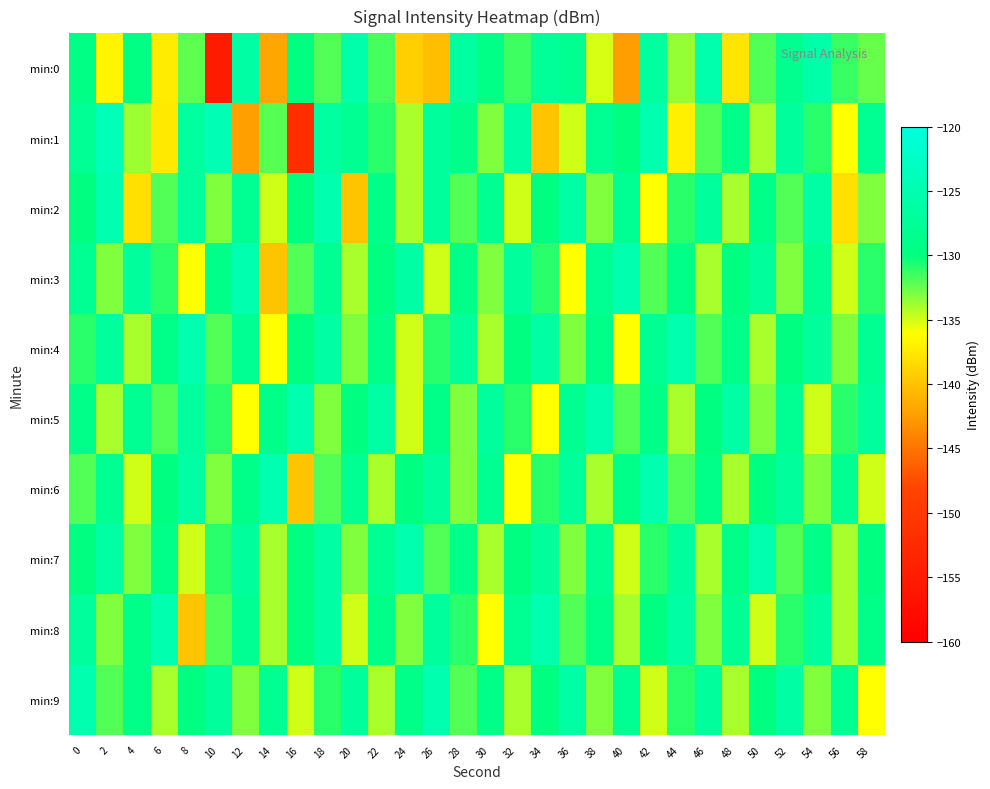

Which series has the widest spread of values?

min:0